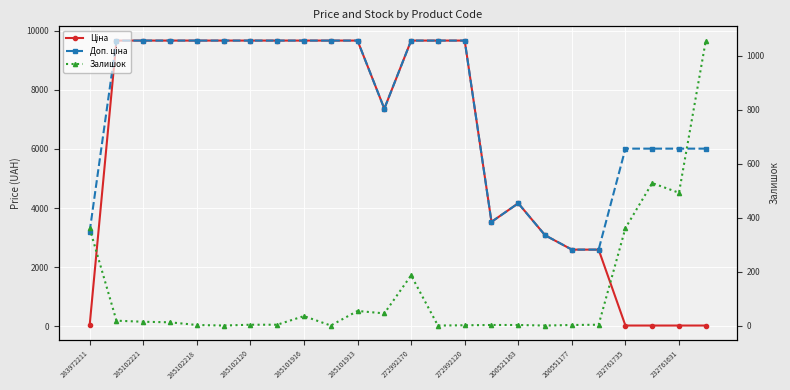

Where is the first local maximum for Доп. ціна?

200521163